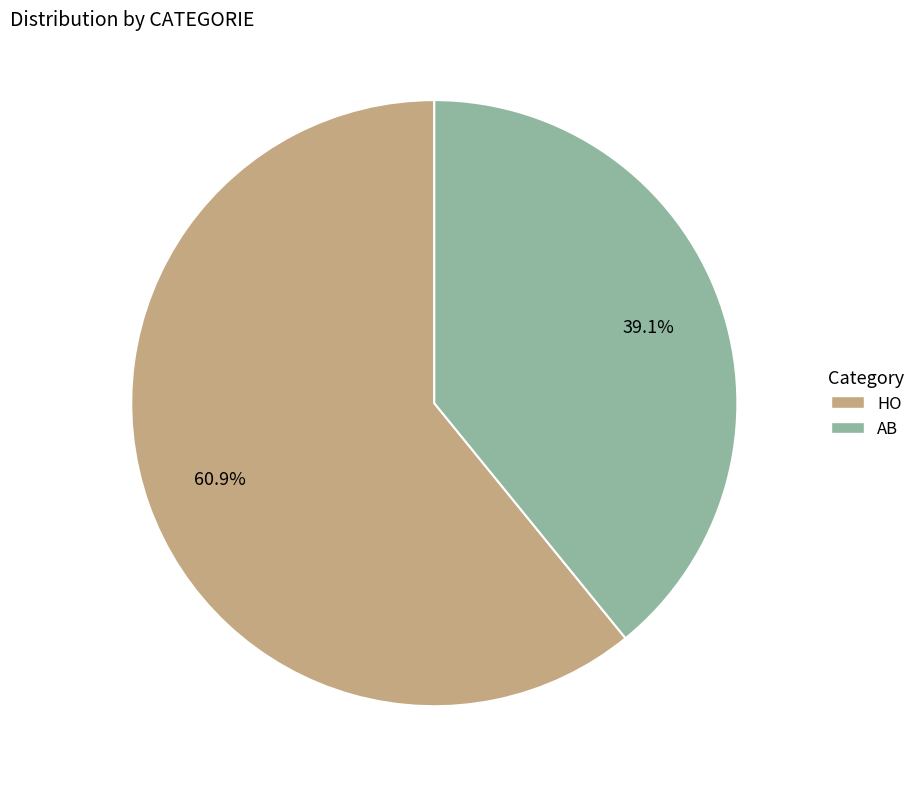

Is it true that AB is 53% of the pie?

False